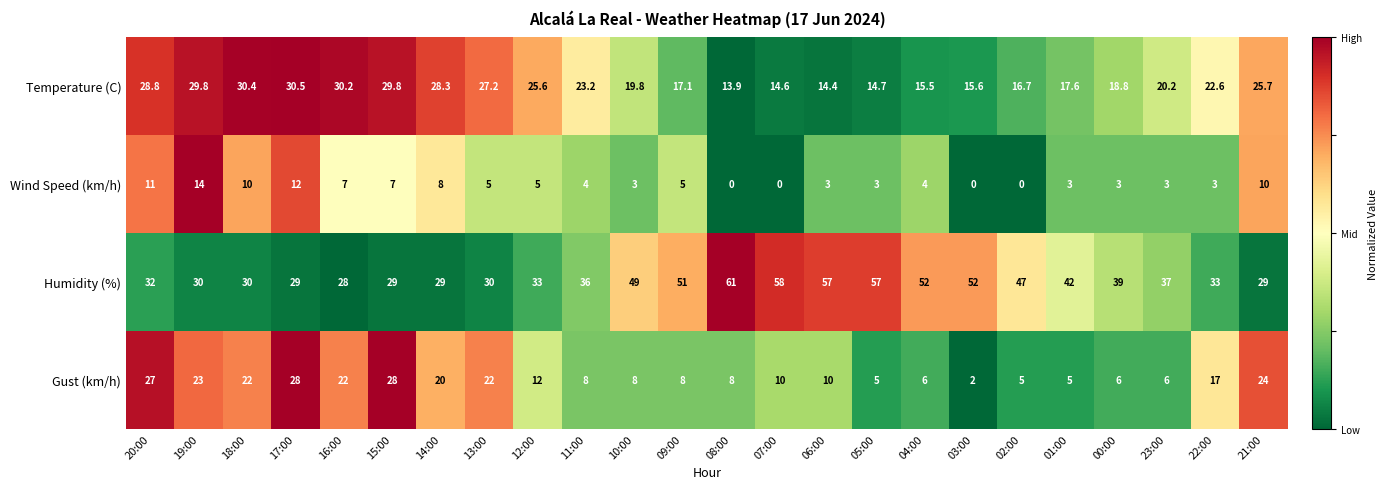

What is the total value across all series at 04:00?

77.5